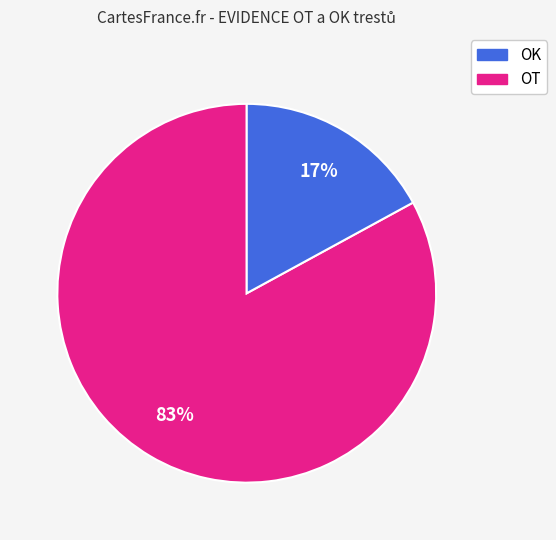

To the nearest percent, what is the average slice percentage?

50%